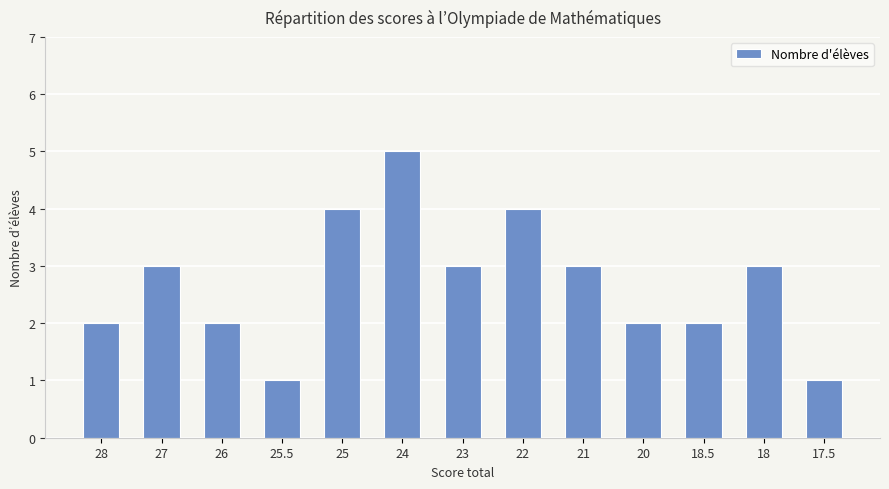

Does the chart contain stacked bars?

No